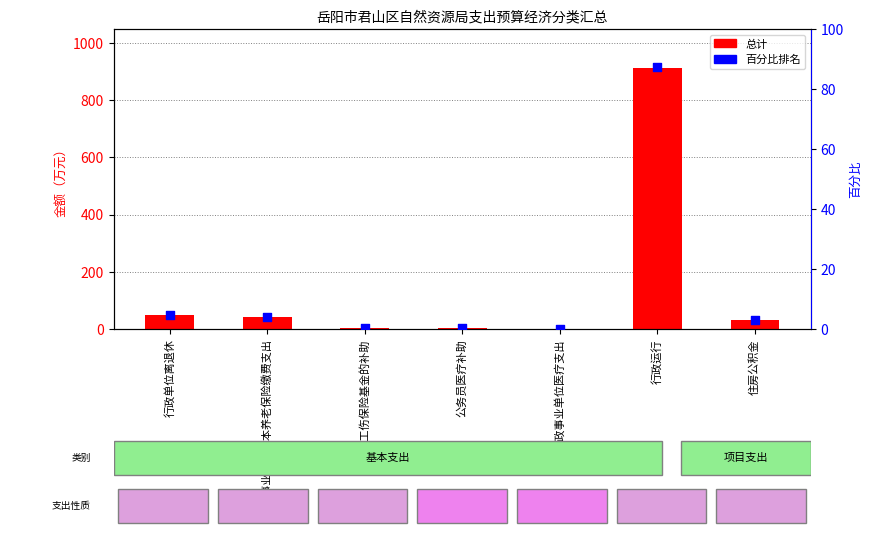

Which series contains the highest Y value?

总计